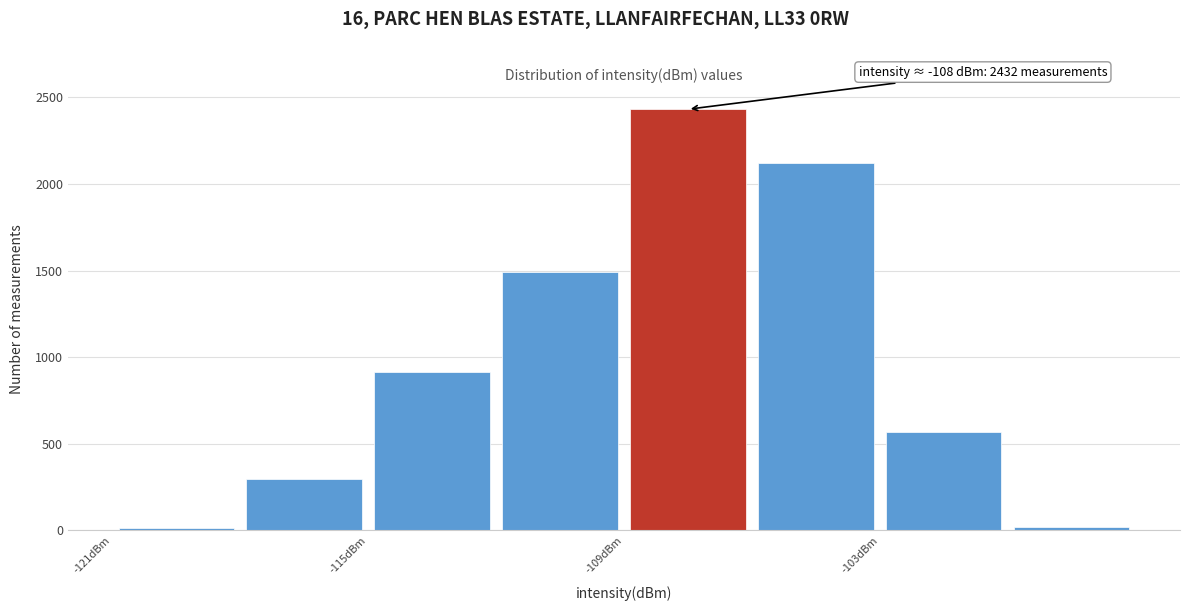

Around what value on the x-axis is the tallest bar? Give the approximate position of its centre, as read against the axis.

-107